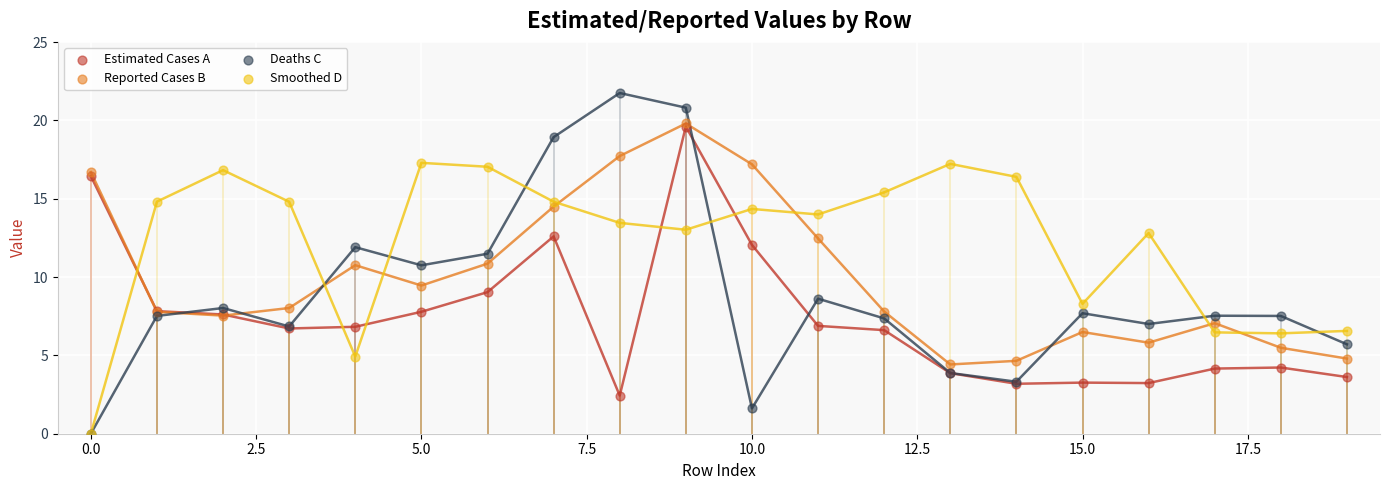

Which series has the widest spread of Y values?

Deaths C